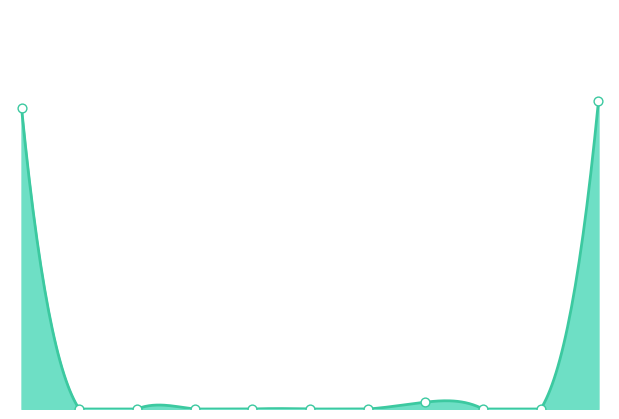

At how many categories does at least one series exceed 14?

7